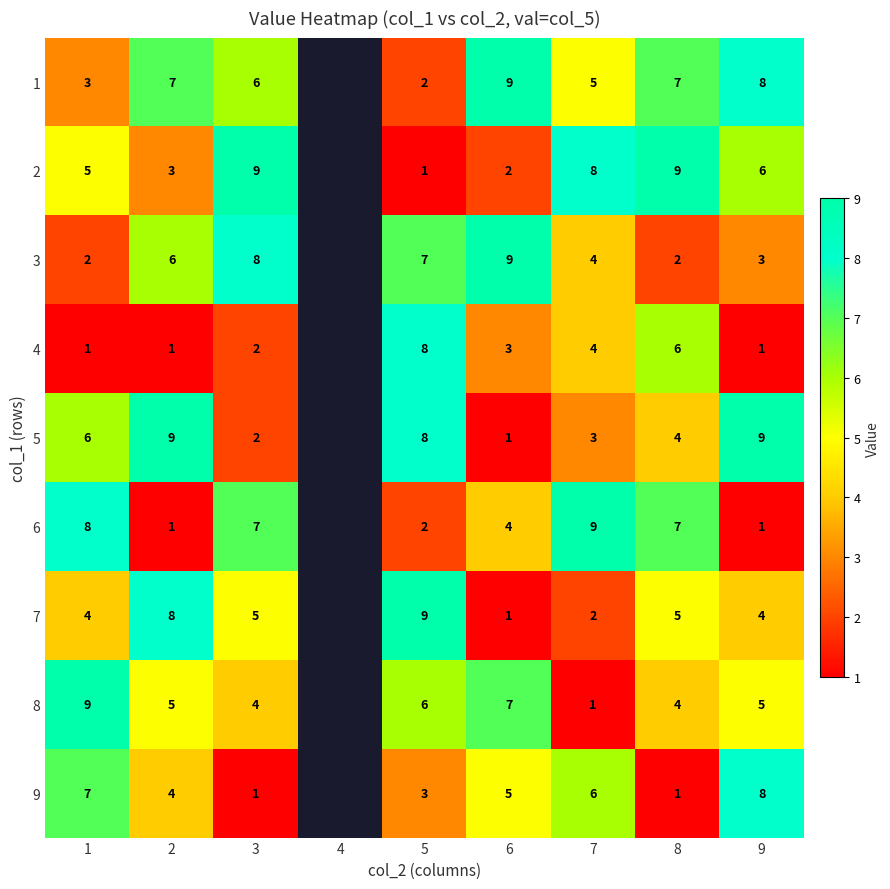

What is the spread (max minus min) of values at 8?

8